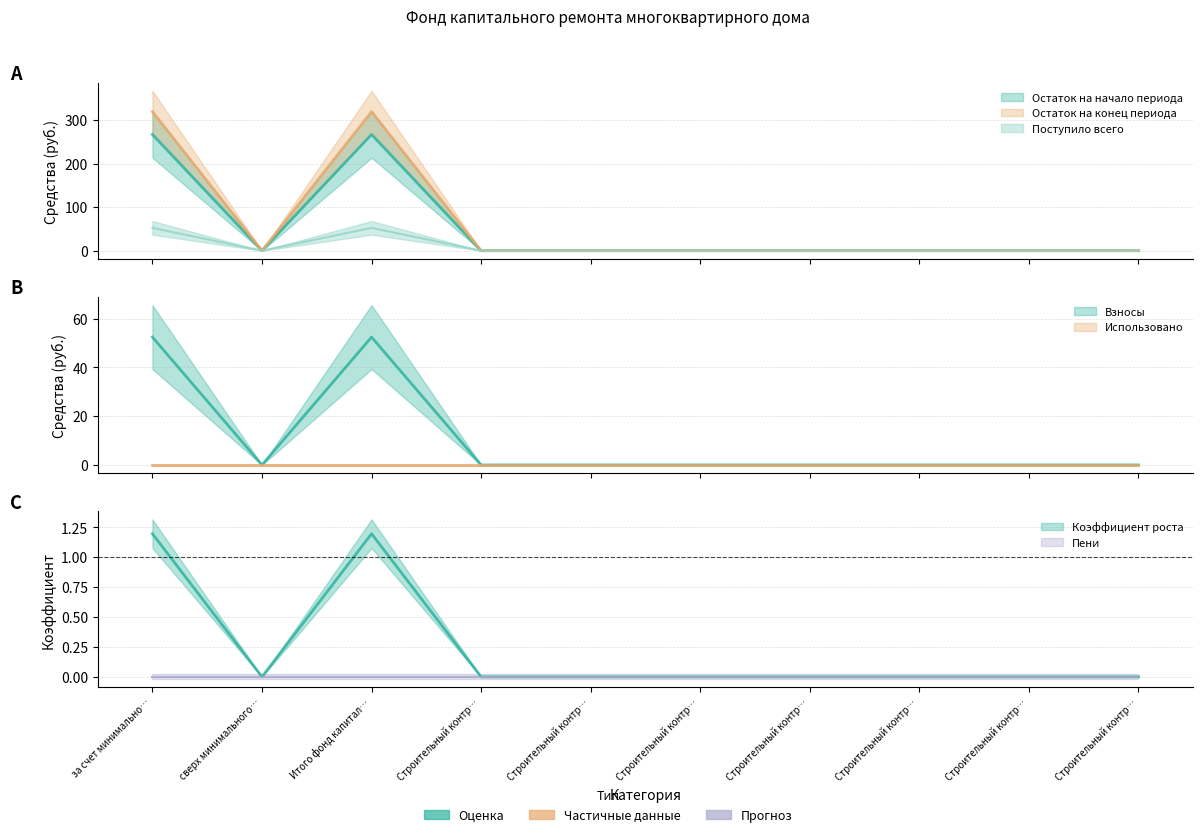

Rank the series at Строительный контр… from highest to lowest value.

Остаток на начало периода, Поступило всего, в т.ч. взносов, Остаток на конец периода